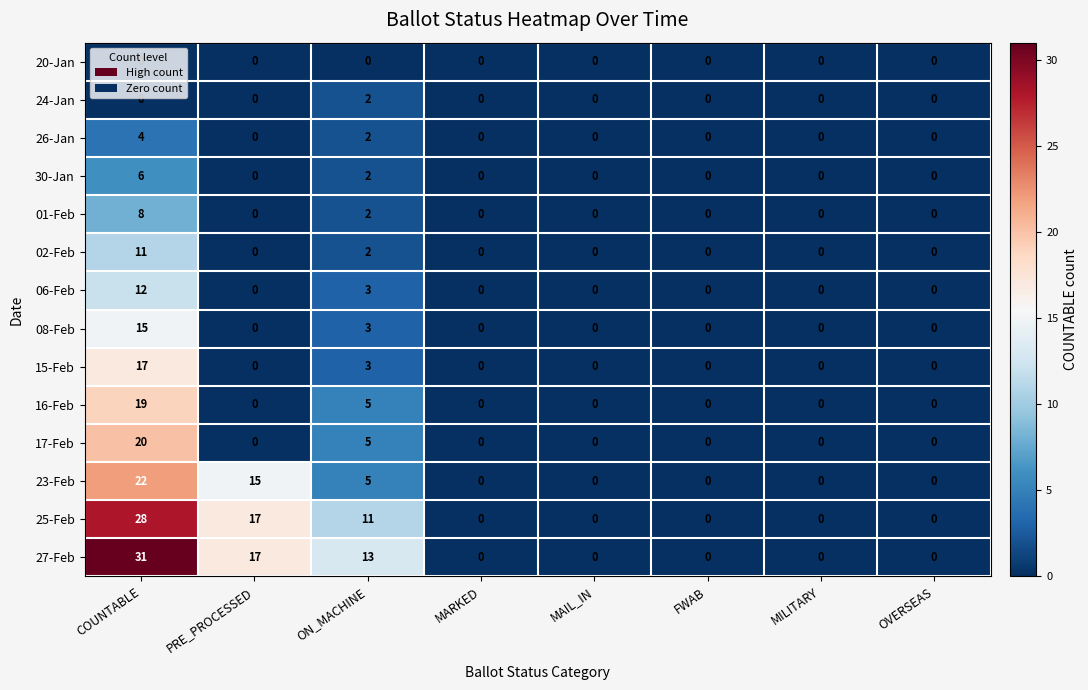

True or false: 02-Feb has a value of -7 at FWAB.

False